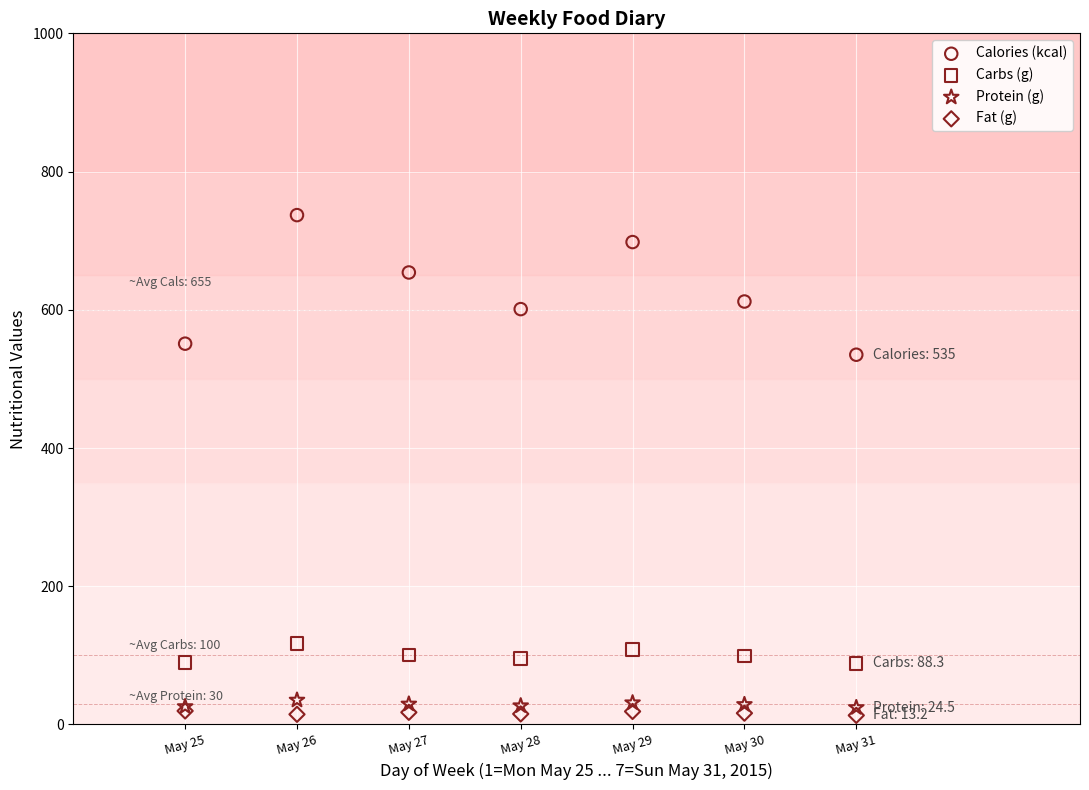

Across all series, what Y value is closest to 375?

535.0